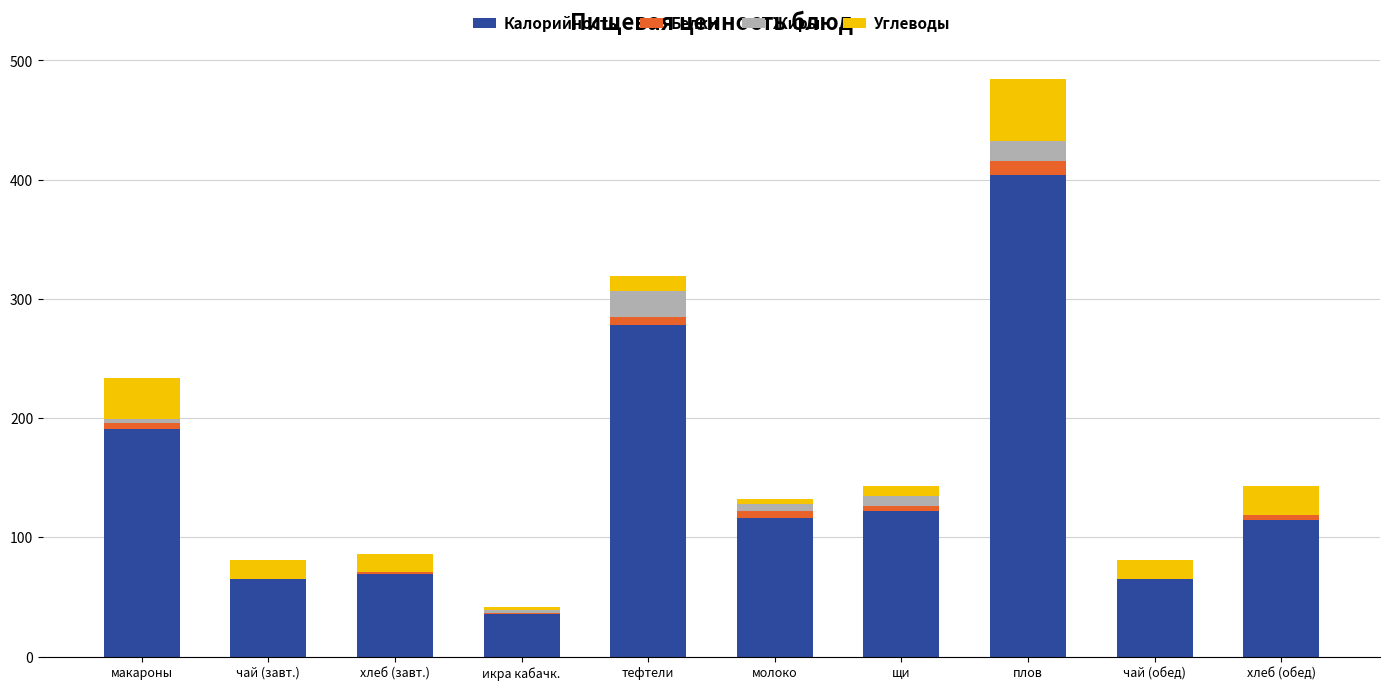

Where is Калорийность nearest to the value 220?

макароны